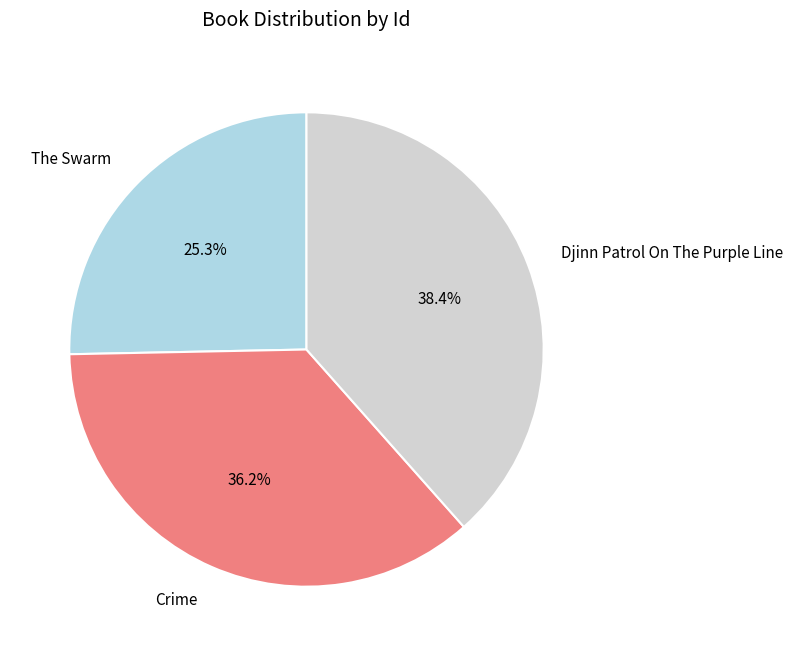

Count the number of slices in the pie.

3